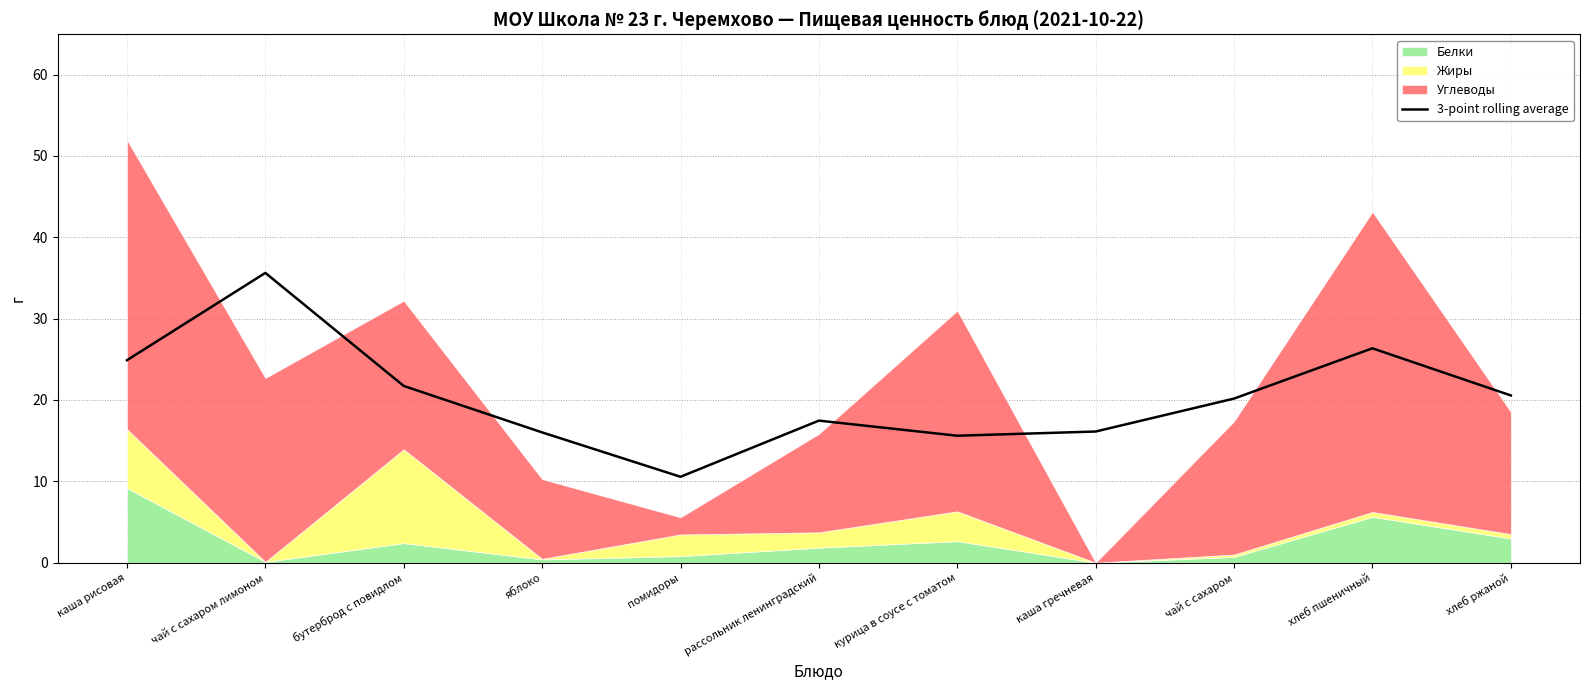

What is the sum of all values?

225.1